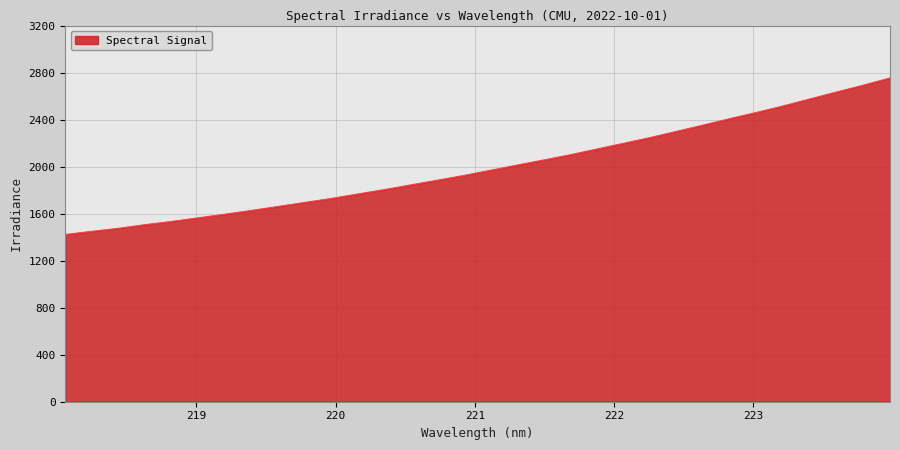

What is the smallest value displayed?

1422.4